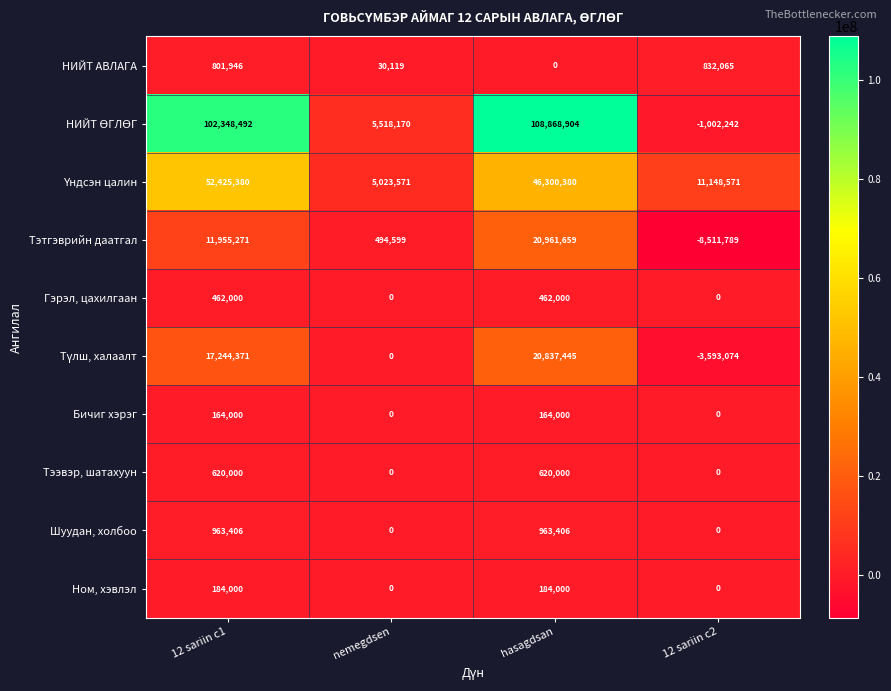

What is the difference between the maximum and minimum values in the НИЙТ АВЛАГА series?

832065